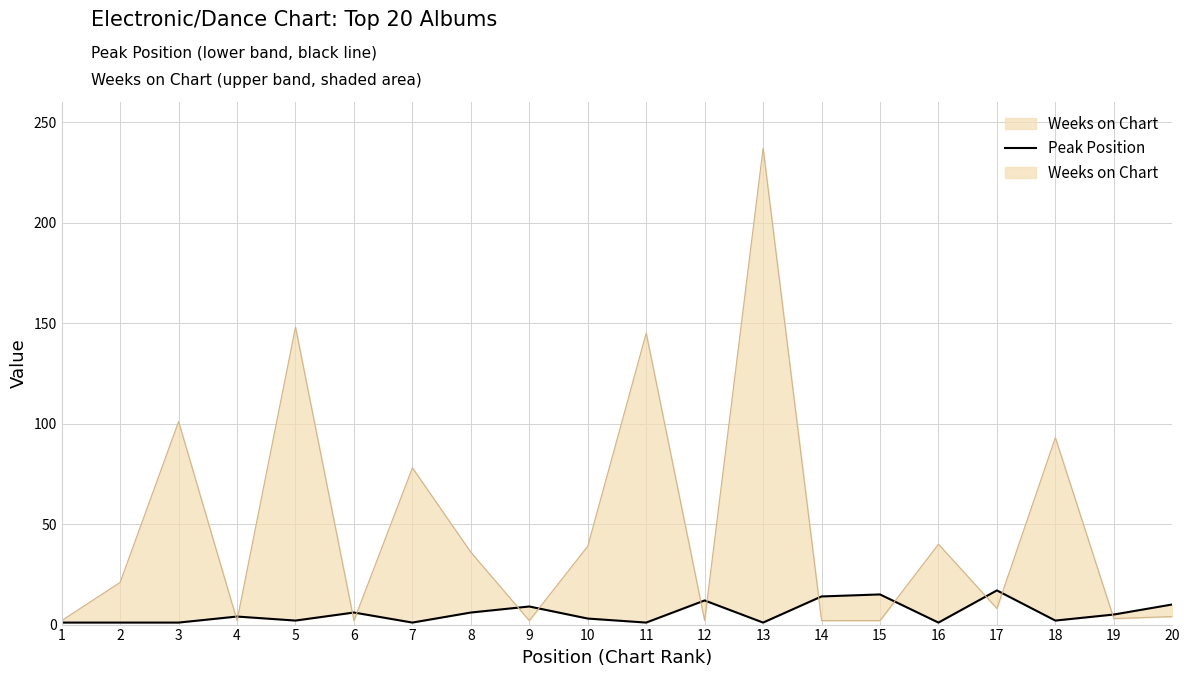

The value at 11 is 1. True or false?

False